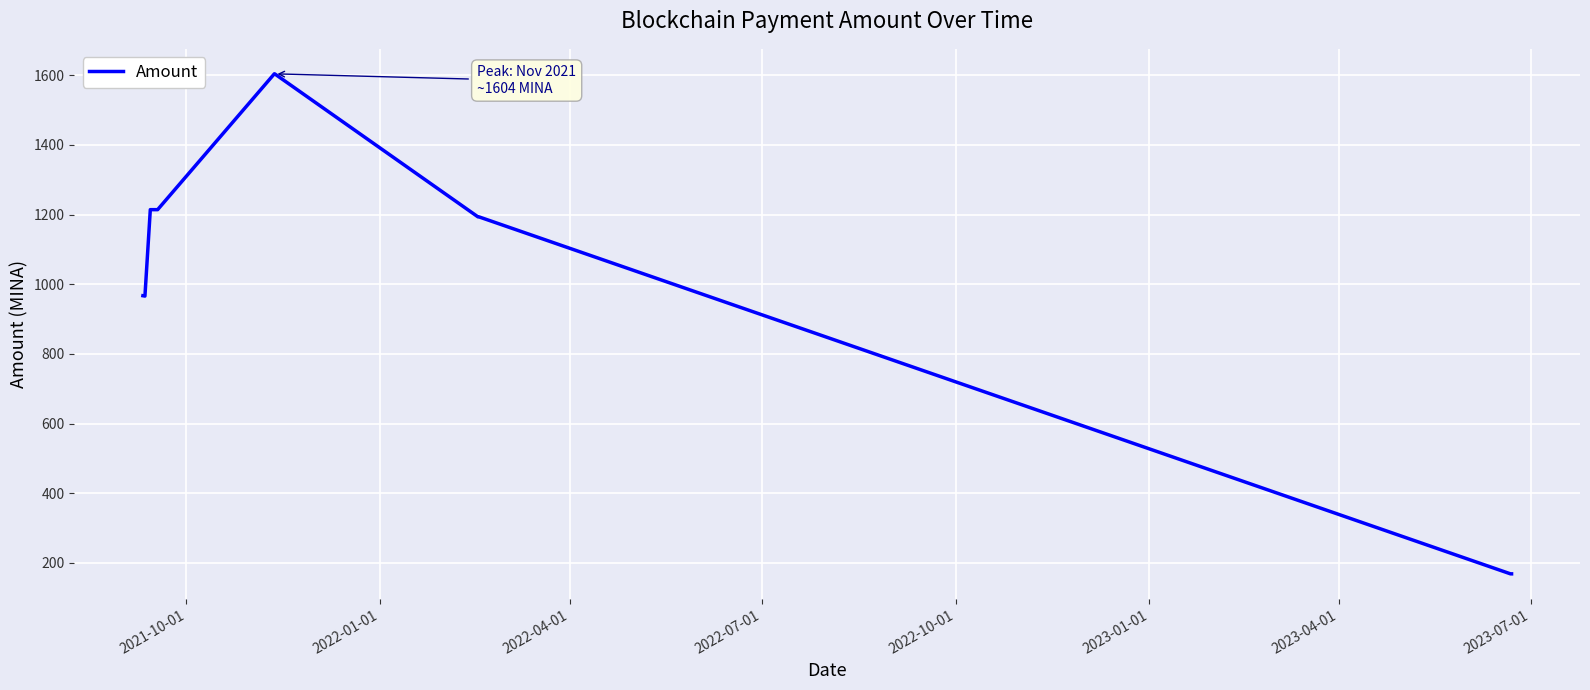

What is the difference between the maximum and minimum values?

1435.4